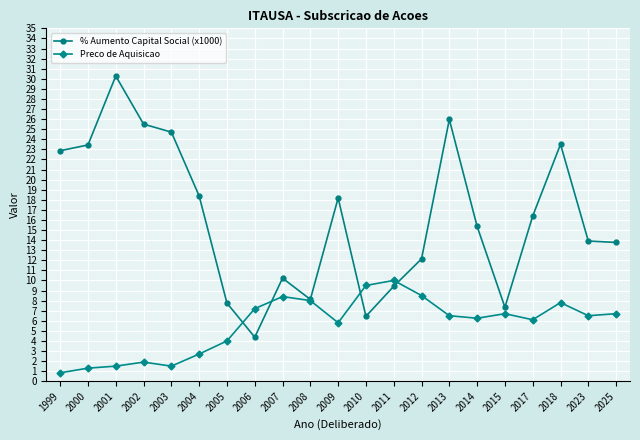

What is the difference between the maximum and minimum values in the % Aumento Capital Social (x1000) series?

25.9